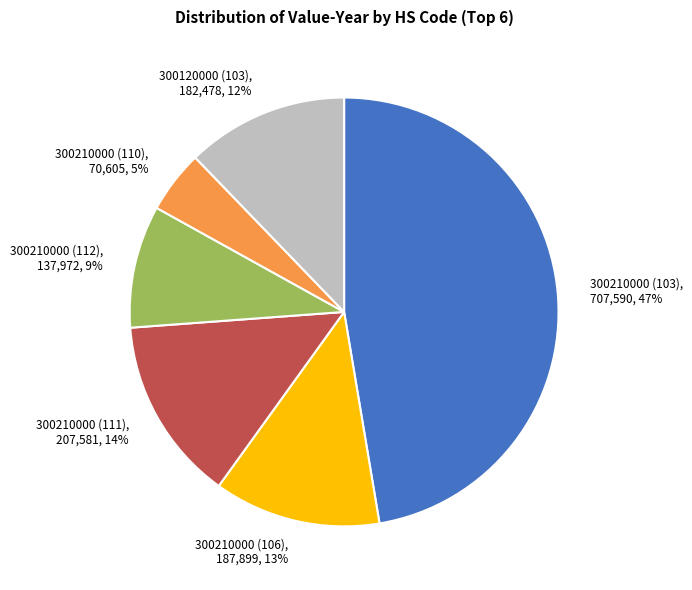

The 300210000 (111) slice represents 22% of the pie. True or false?

False